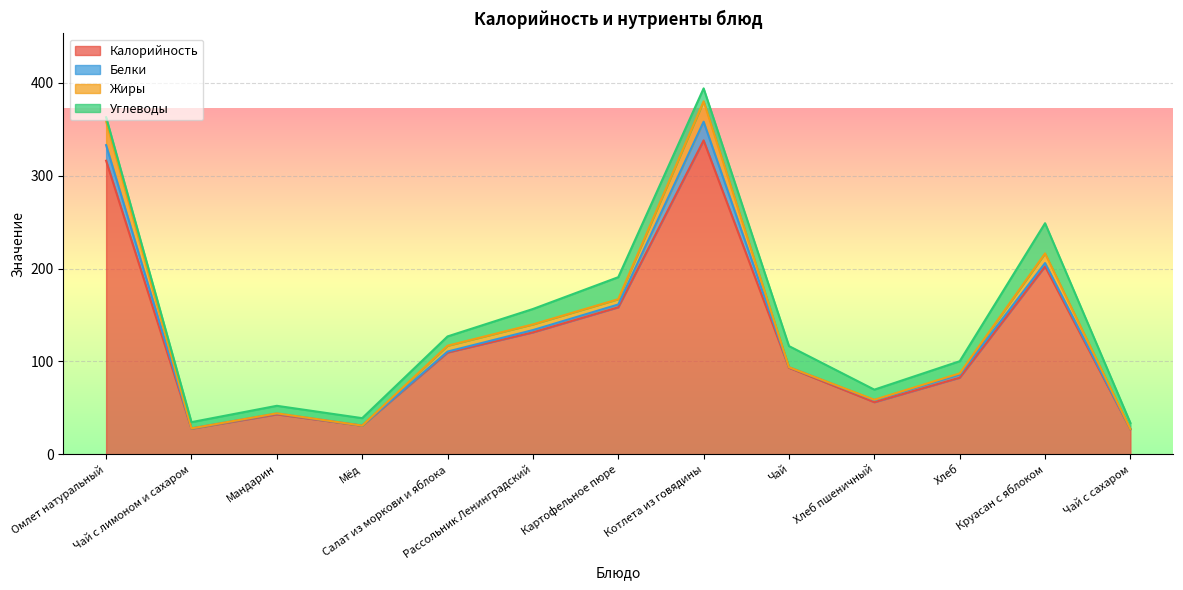

Reading left to right, extract all data points from this chart.

Калорийность: Омлет натуральный=316.1	Чай с лимоном и сахаром=27.6	Мандарин=43.0	Мёд=30.8	Салат из моркови и яблока=109.6	Рассольник Ленинградский=131.3	Картофельное пюре=158.3	Котлета из говядины=338.0	Чай=93.2	Хлеб пшеничный=56.1	Хлеб=82.5	Круасан с яблоком=202.3	Чай с сахаром=27.0
Белки: Омлет натуральный=16.8	Чай с лимоном и сахаром=0.3	Мандарин=0.9	Мёд=0.1	Салат из моркови и яблока=1.0	Рассольник Ленинградский=2.5	Картофельное пюре=3.0	Котлета из говядины=20.1	Чай=0.6	Хлеб пшеничный=2.2	Хлеб=3.2	Круасан с яблоком=3.6	Чай с сахаром=0.2
Жиры: Омлет натуральный=25.8	Чай с лимоном и сахаром=0.0	Мандарин=0.2	Мёд=0.0	Салат из моркови и яблока=6.3	Рассольник Ленинградский=6.1	Картофельное пюре=5.7	Котлета из говядины=22.0	Чай=0.0	Хлеб пшеничный=0.4	Хлеб=1.4	Круасан с яблоком=10.4	Чай с сахаром=0.0
Углеводы: Омлет натуральный=4.2	Чай с лимоном и сахаром=6.7	Мандарин=8.1	Мёд=8.0	Салат из моркови и яблока=10.0	Рассольник Ленинградский=16.6	Картофельное пюре=23.7	Котлета из говядины=13.9	Чай=22.7	Хлеб пшеничный=10.9	Хлеб=13.1	Круасан с яблоком=32.5	Чай с сахаром=6.5